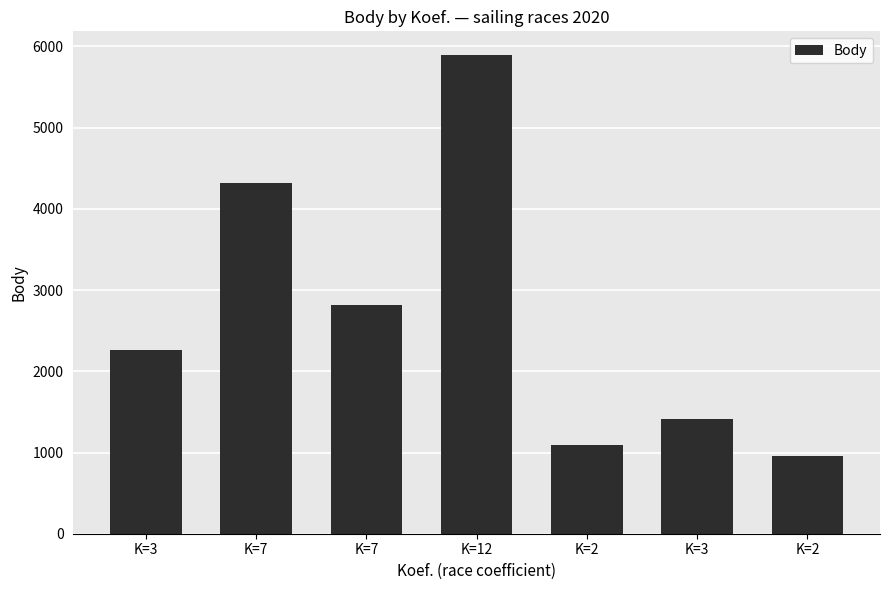

Which has a higher value, K=3 or K=7?

K=7